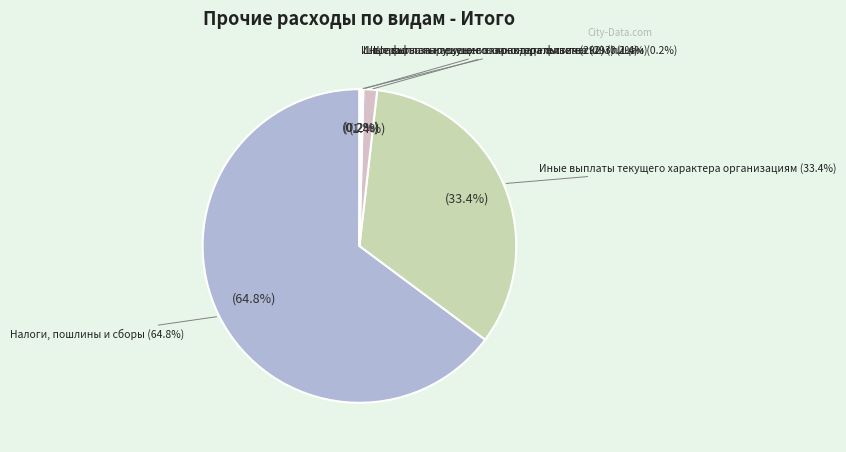

Rank the categories by value from highest to lowest.

Налоги, пошлины и сборы, Иные выплаты текущего характера организациям, Штрафы за нарушение законодательства (293), Штрафы за нарушение законодательства (292), Иные выплаты текущего характера физическим лицам